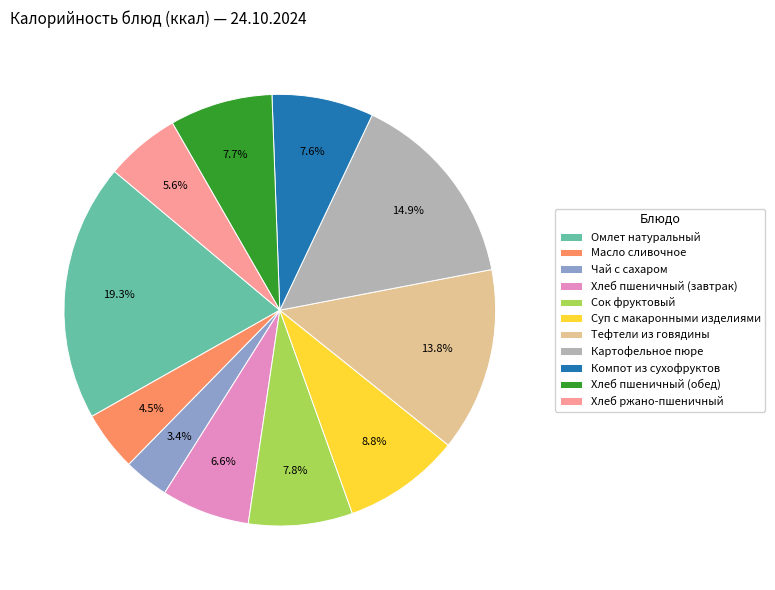

What percentage is NOT represented by Масло сливочное?

95.5%